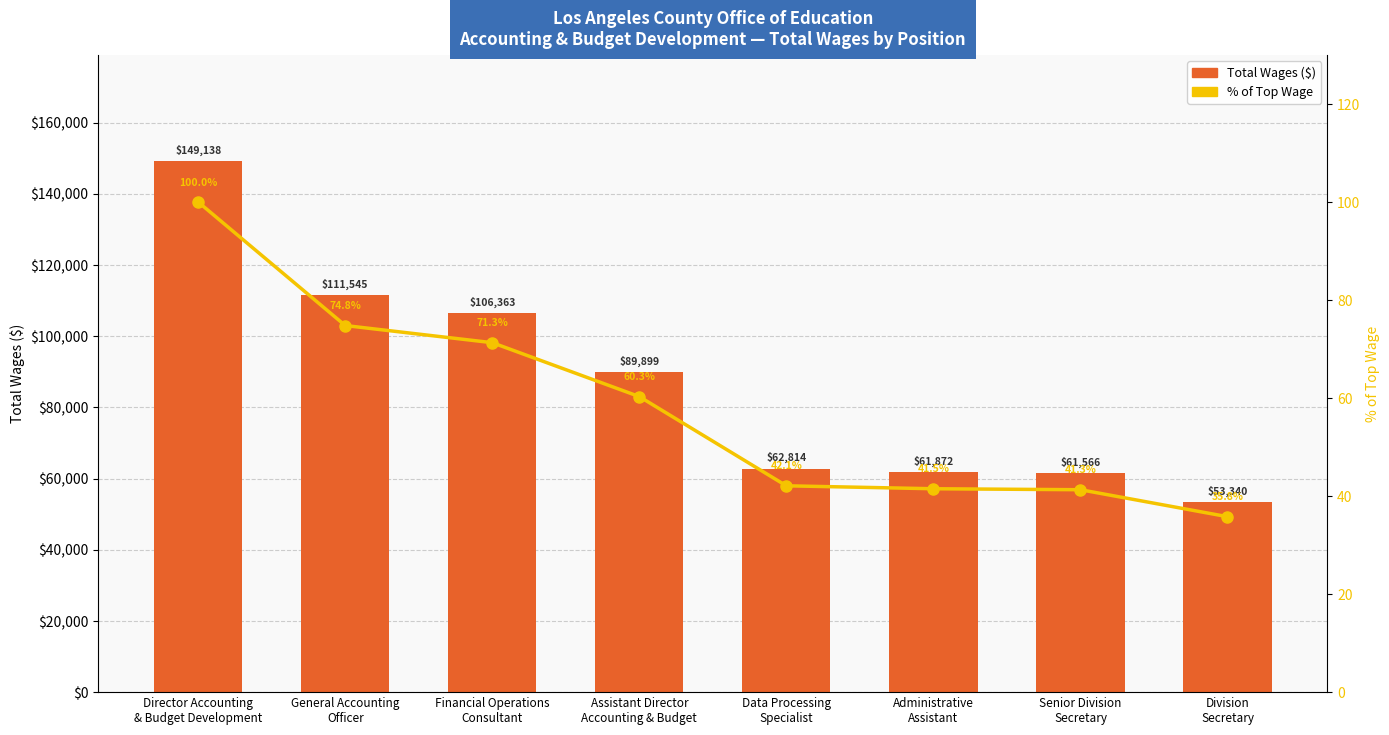

What is the label of the 1st bar from the right?

Division
Secretary